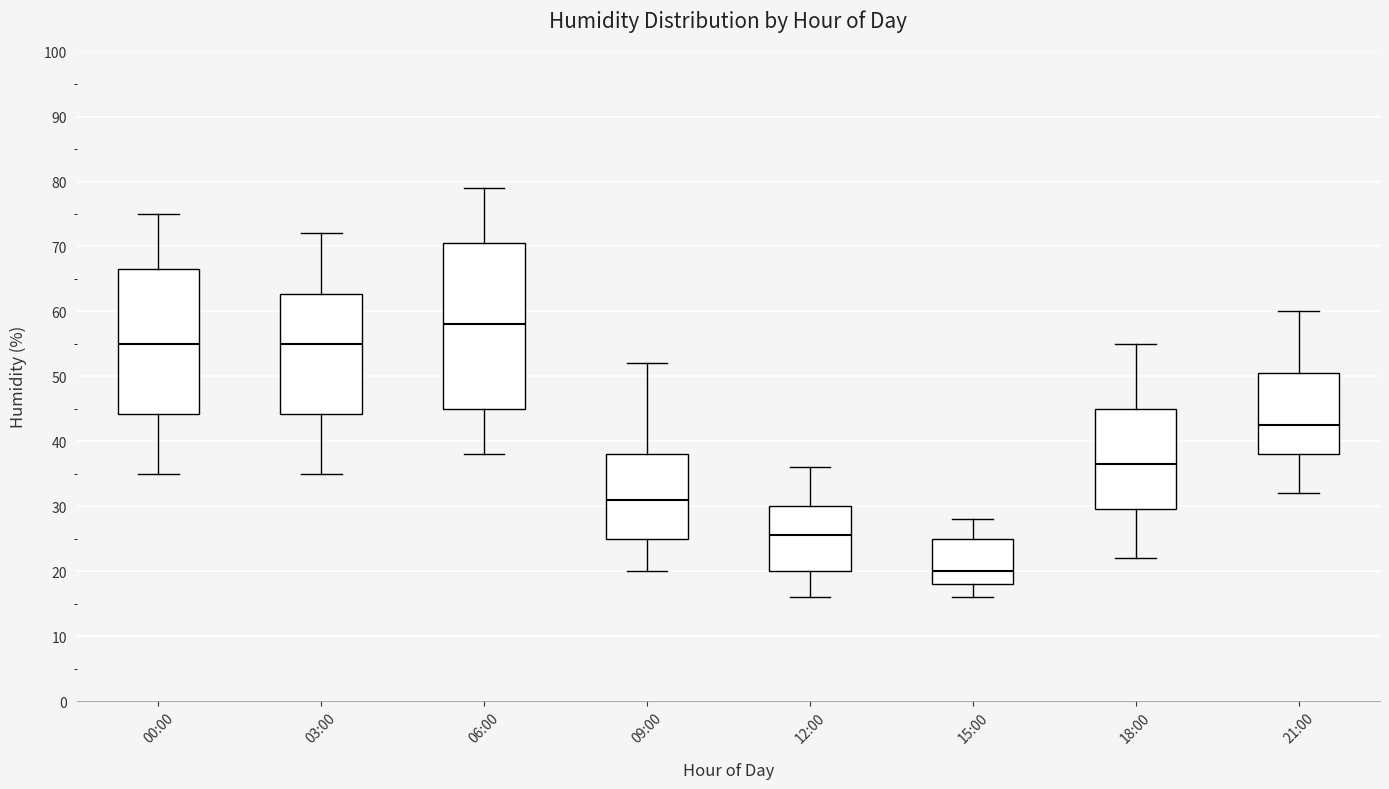

Which box has the highest median line?

06:00